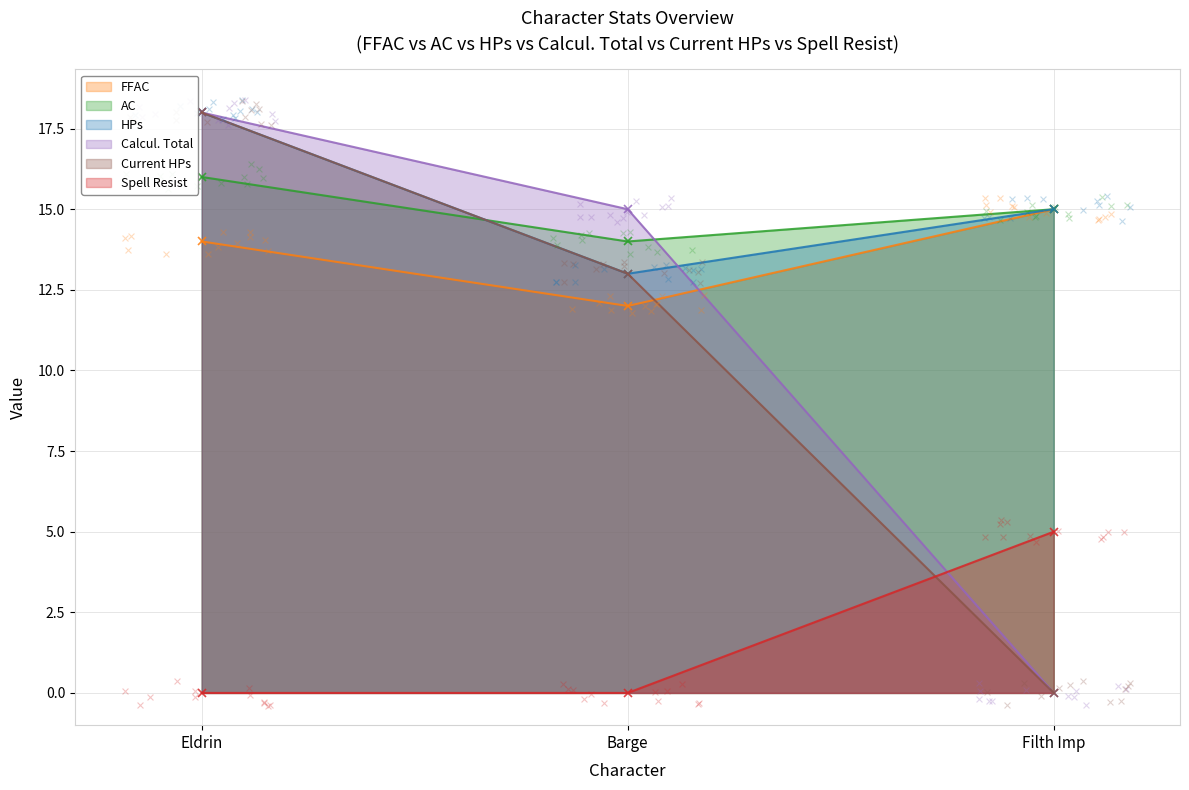

At how many categories does at least one series exceed 13?

3